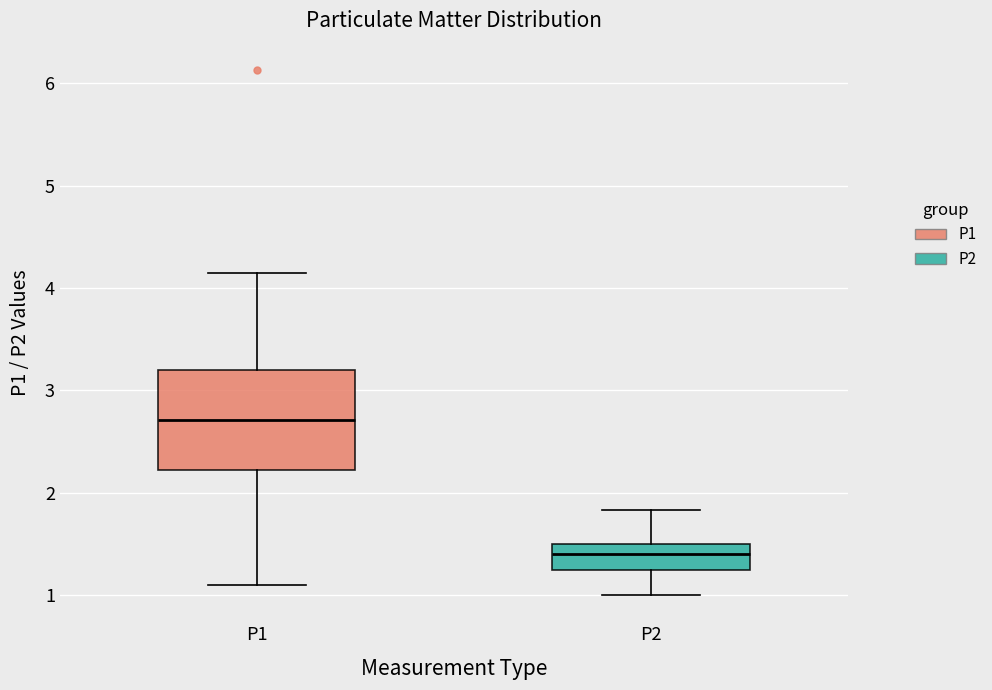

Where does the median line of the box for P1 sit on the y-axis? The values are not printed on the chart, so give them approximately, as read against the axis.

2.7